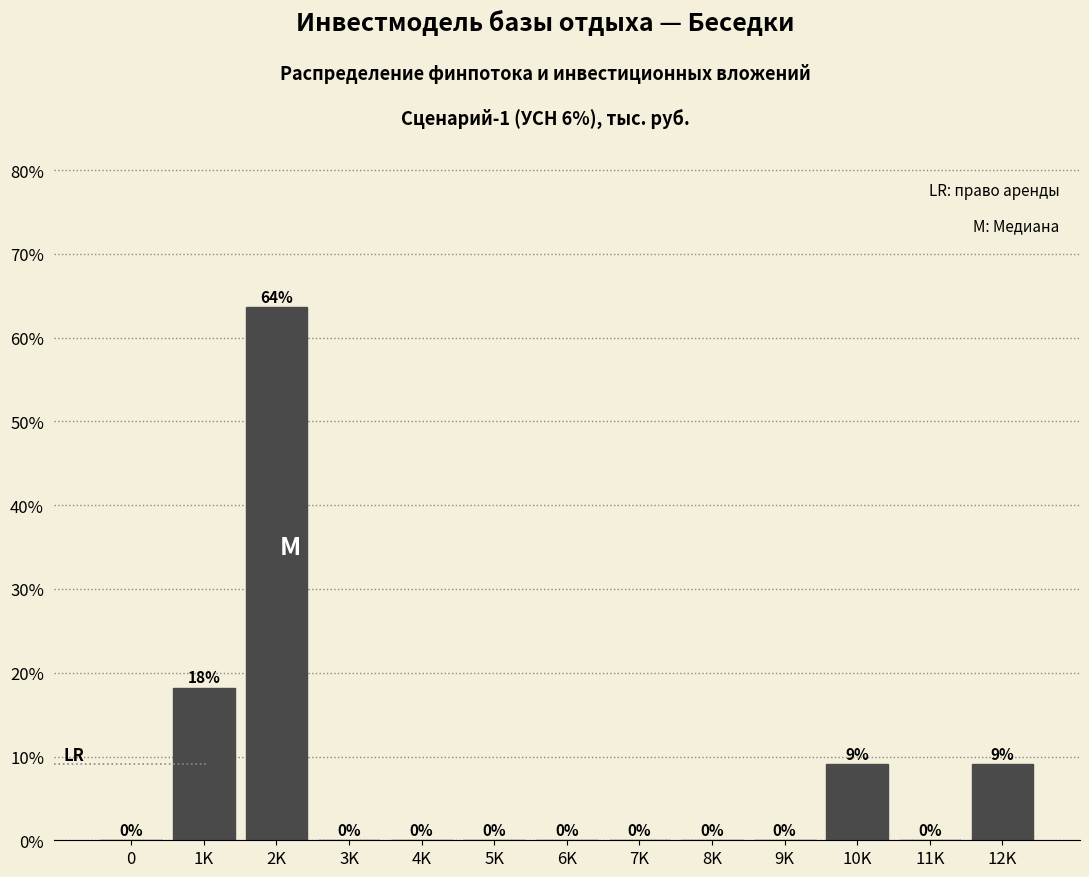

The value at 2K is 63.6. True or false?

True